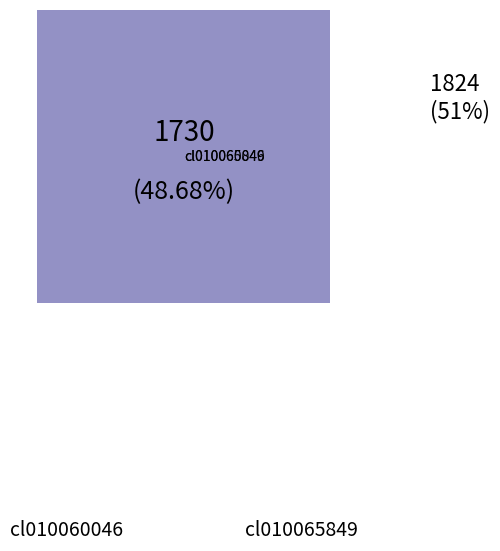

To the nearest percent, what is the combined percentage of cl010065849 and cl010060046?

100%